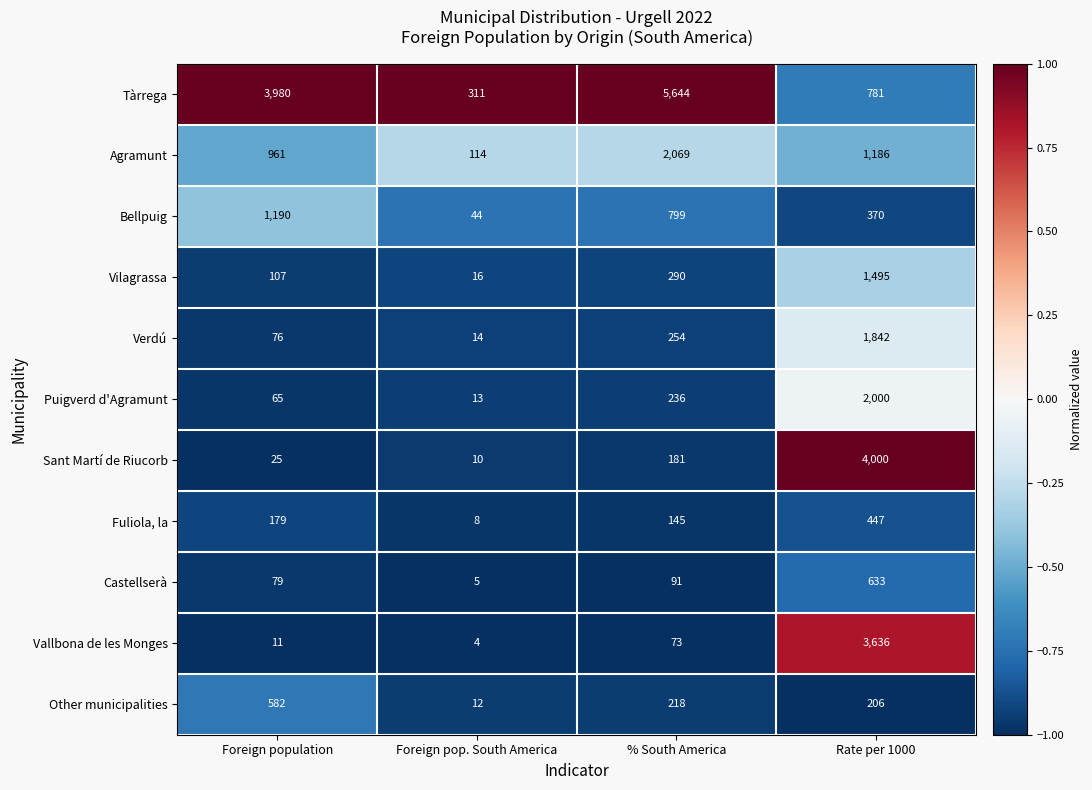

What is the sum of the Vallbona de les Monges values at % South America and Foreign population?

84